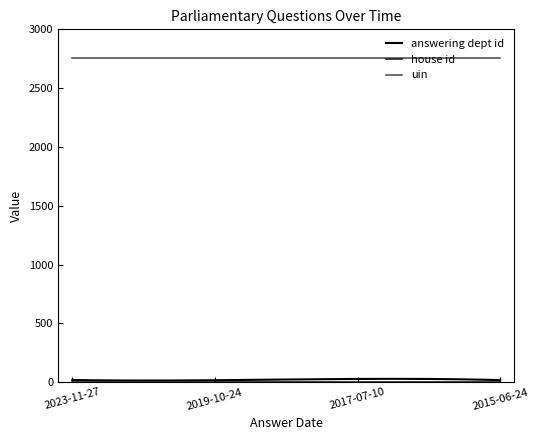

What is the highest value of the uin series?

2756.0